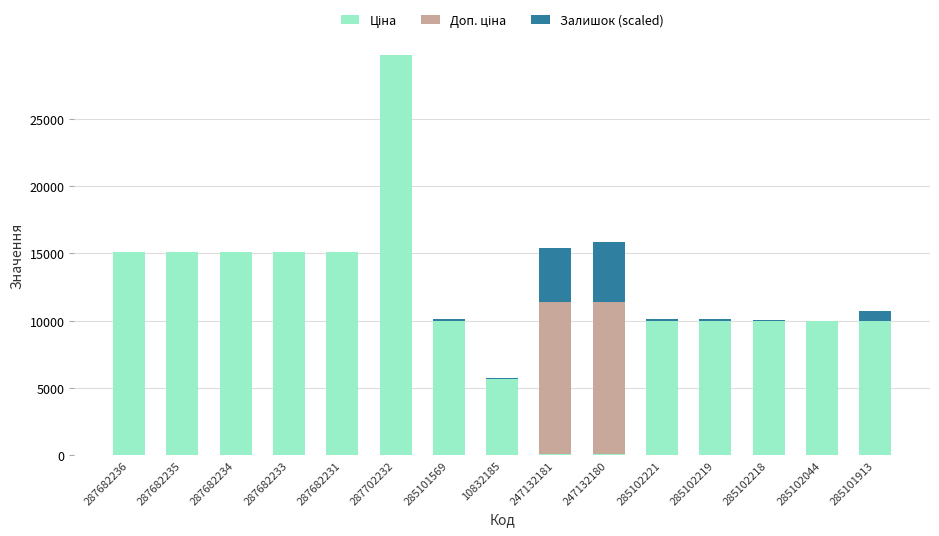

How many categories are shown in the chart?

15